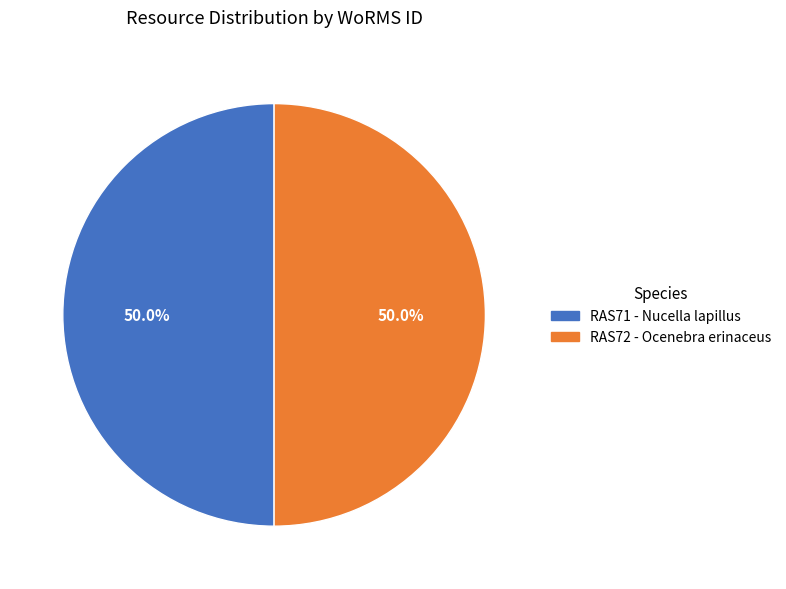

Is it true that RAS71 - Nucella lapillus is 50% of the pie?

True